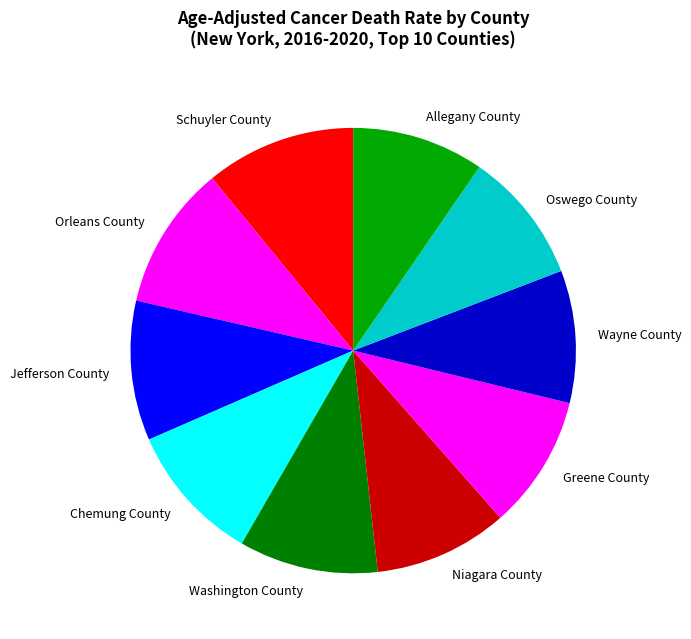

What is the ratio of the value at Niagara County to the value at Schuyler County?

0.9